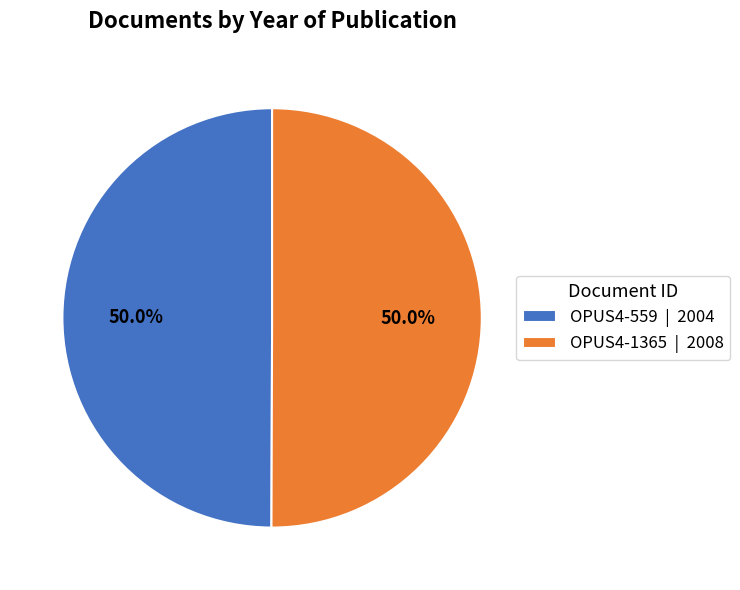

What percentage is NOT represented by OPUS4-1365 | 2008?

50.0%